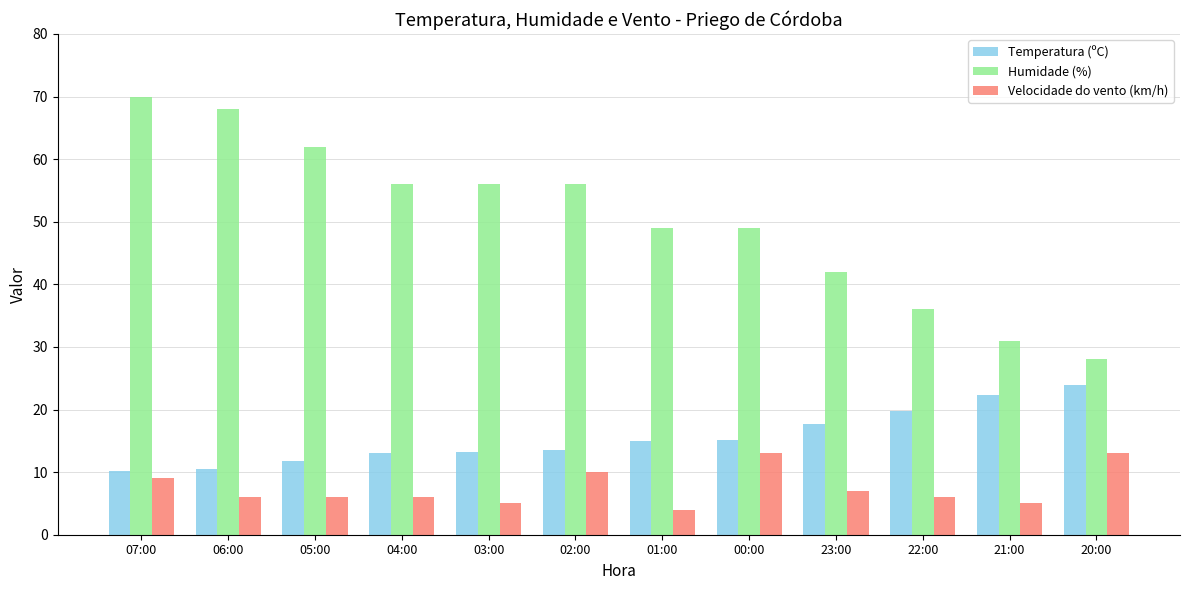

Is the value of Humidade (%) at 00:00 greater than the value of Velocidade do vento (km/h) at 02:00?

Yes